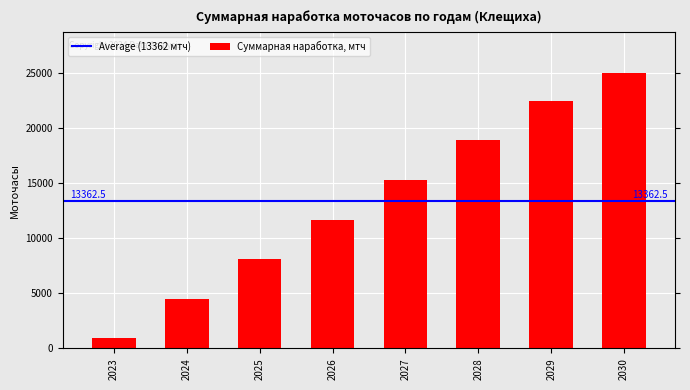

Reading right to left, extract all data points from this chart.

25000	22500	18900	15300	11700	8100	4500	900